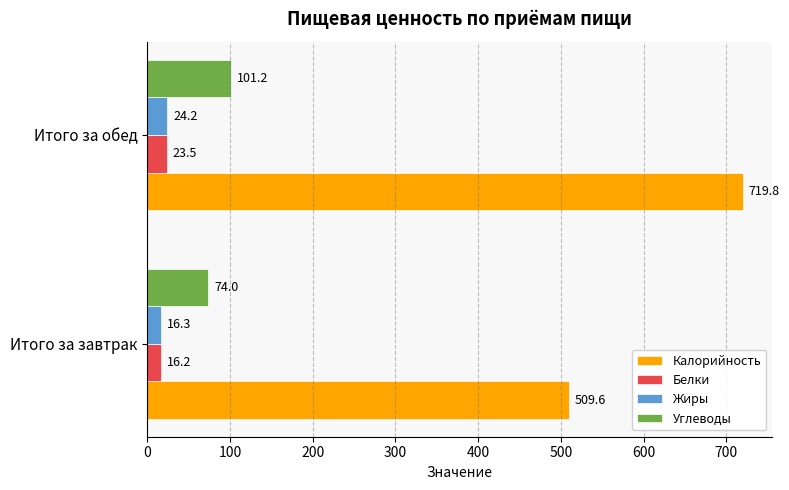

At which category is the sum across all series the highest?

Итого за обед